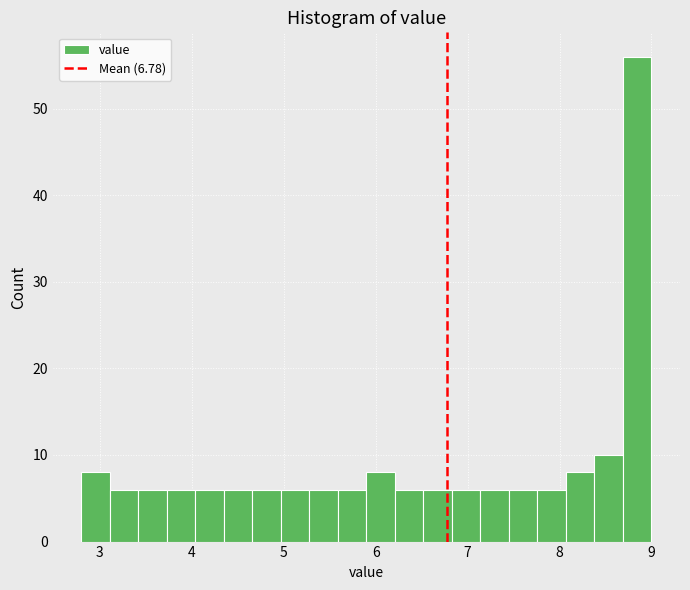

Read against the x-axis, roughly where is the centre of the tallest bar?

8.8